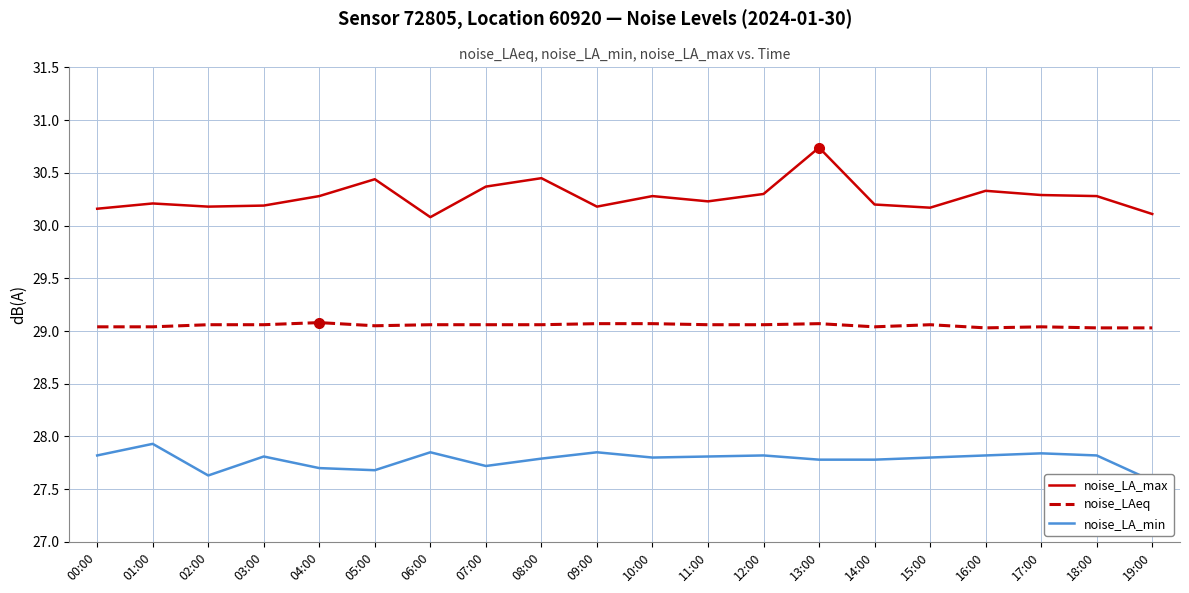

Count the number of data series in this chart.

3